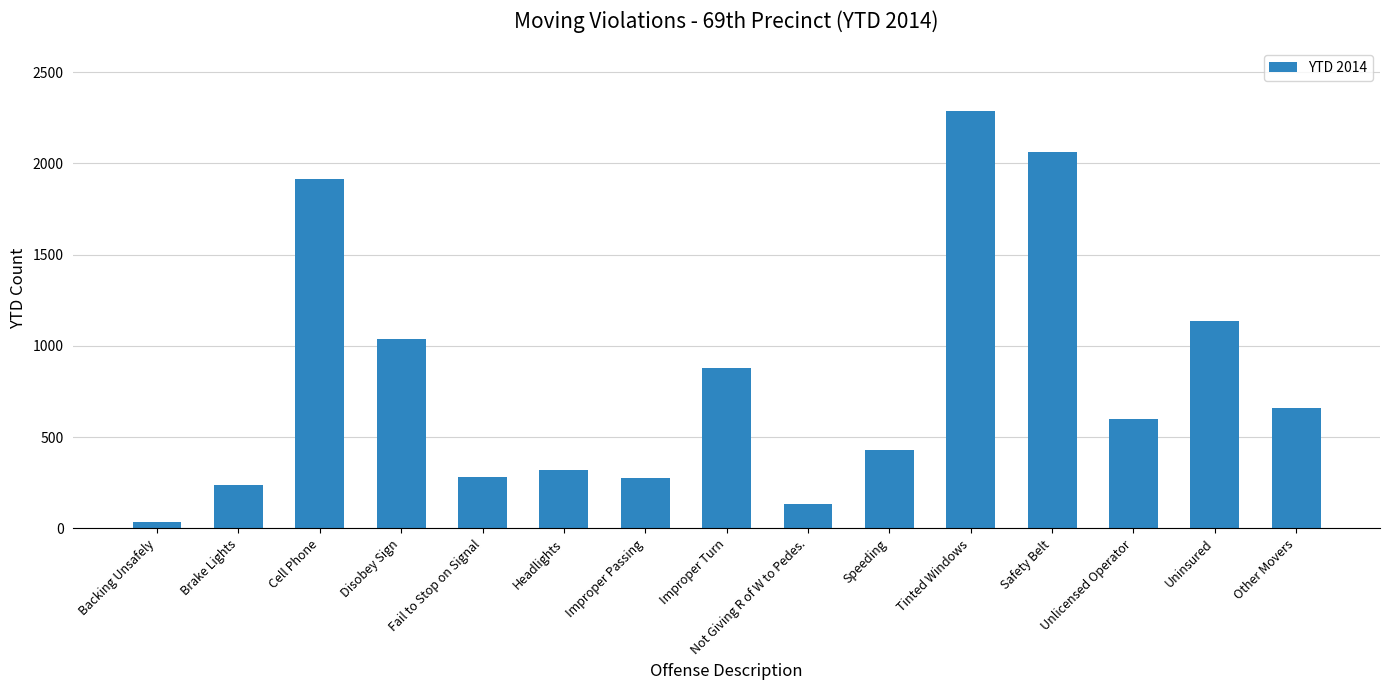

How many categories are shown in the chart?

15